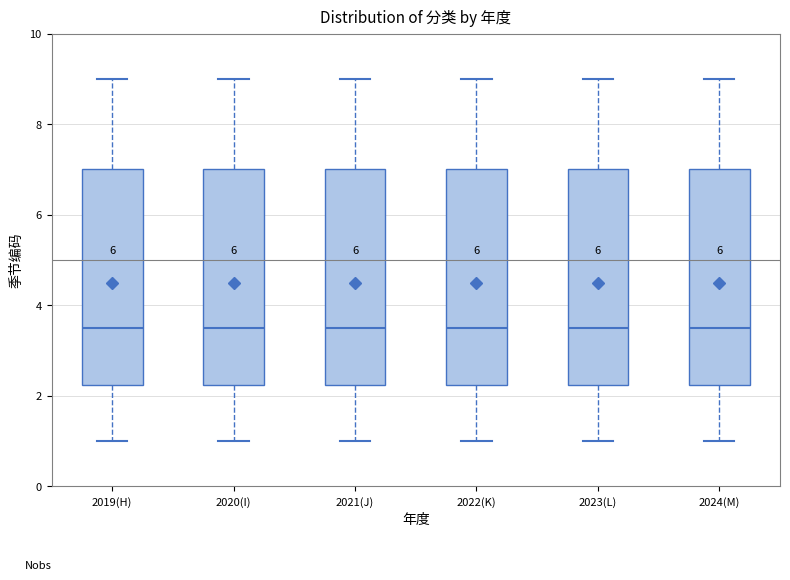

Where does the median line of the box for 2022(K) sit on the y-axis? The values are not printed on the chart, so give them approximately, as read against the axis.

3.6